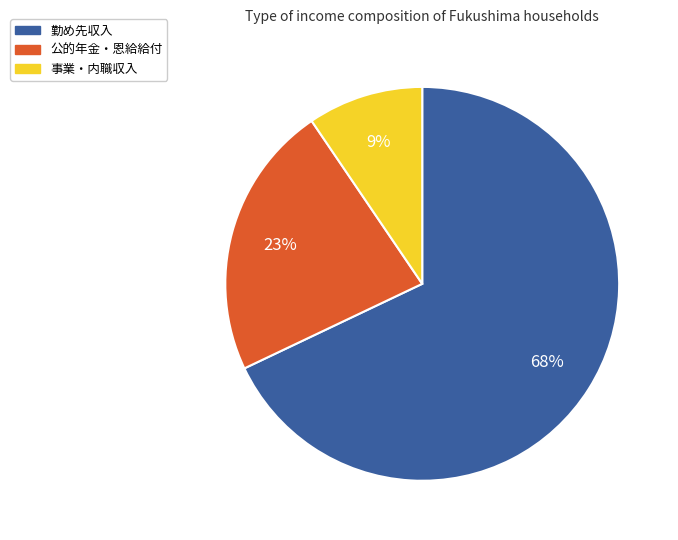

Which has a higher value, 事業・内職収入 or 公的年金・恩給給付?

公的年金・恩給給付